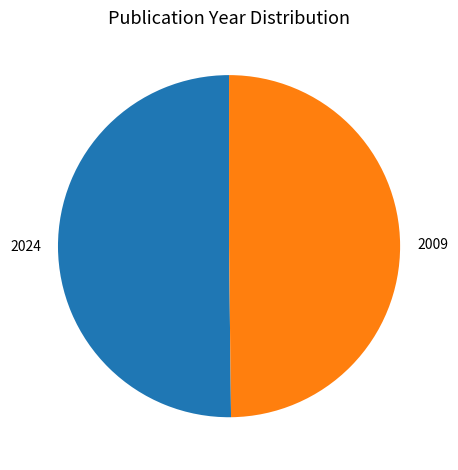

Is it true that 2024 is 50% of the pie?

True